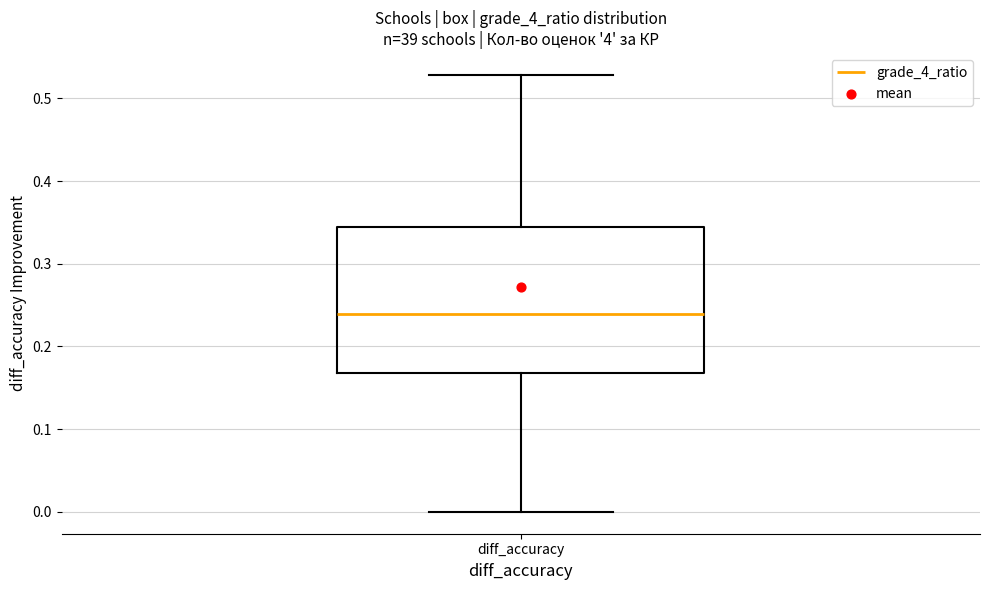

Transcribe this box plot: give where the median line is, the range the box spans, and where the two whiskers end, as read against the y-axis. The values are not printed on the chart, so give them approximately, as read against the axis.

median 0.24, box 0.17 to 0.35, whiskers 0.00 to 0.53